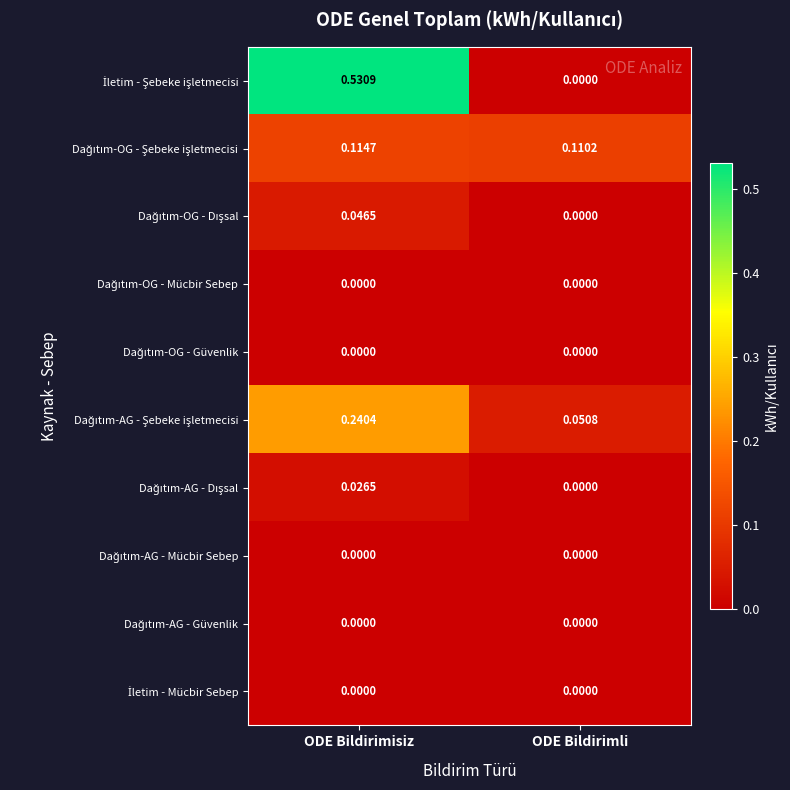

Which category has the highest value across all series?

ODE Bildirimisiz